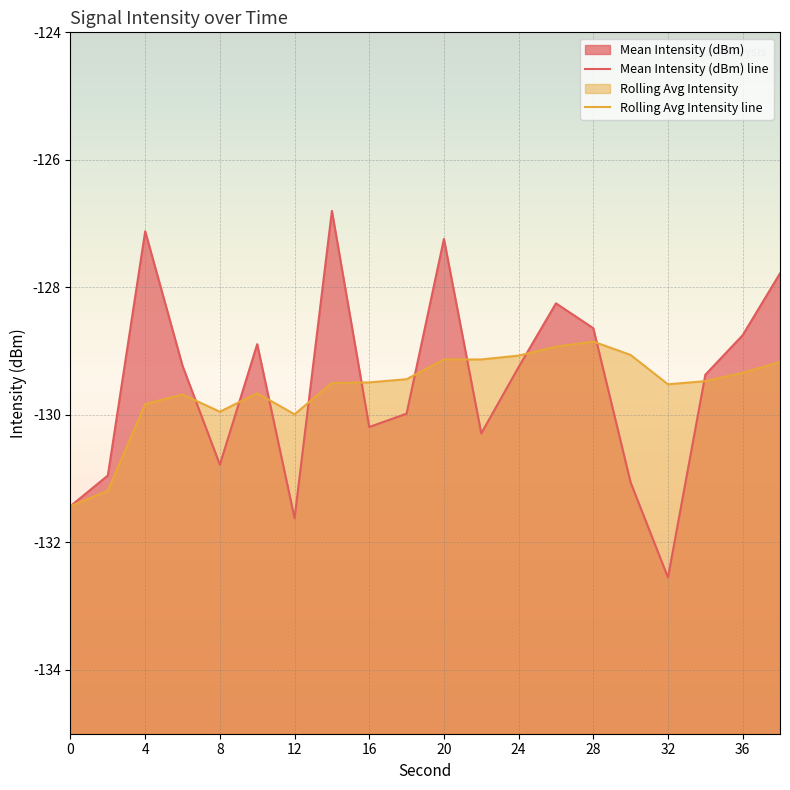

What is the difference between the maximum and minimum values in the Rolling Avg Intensity series?

2.6